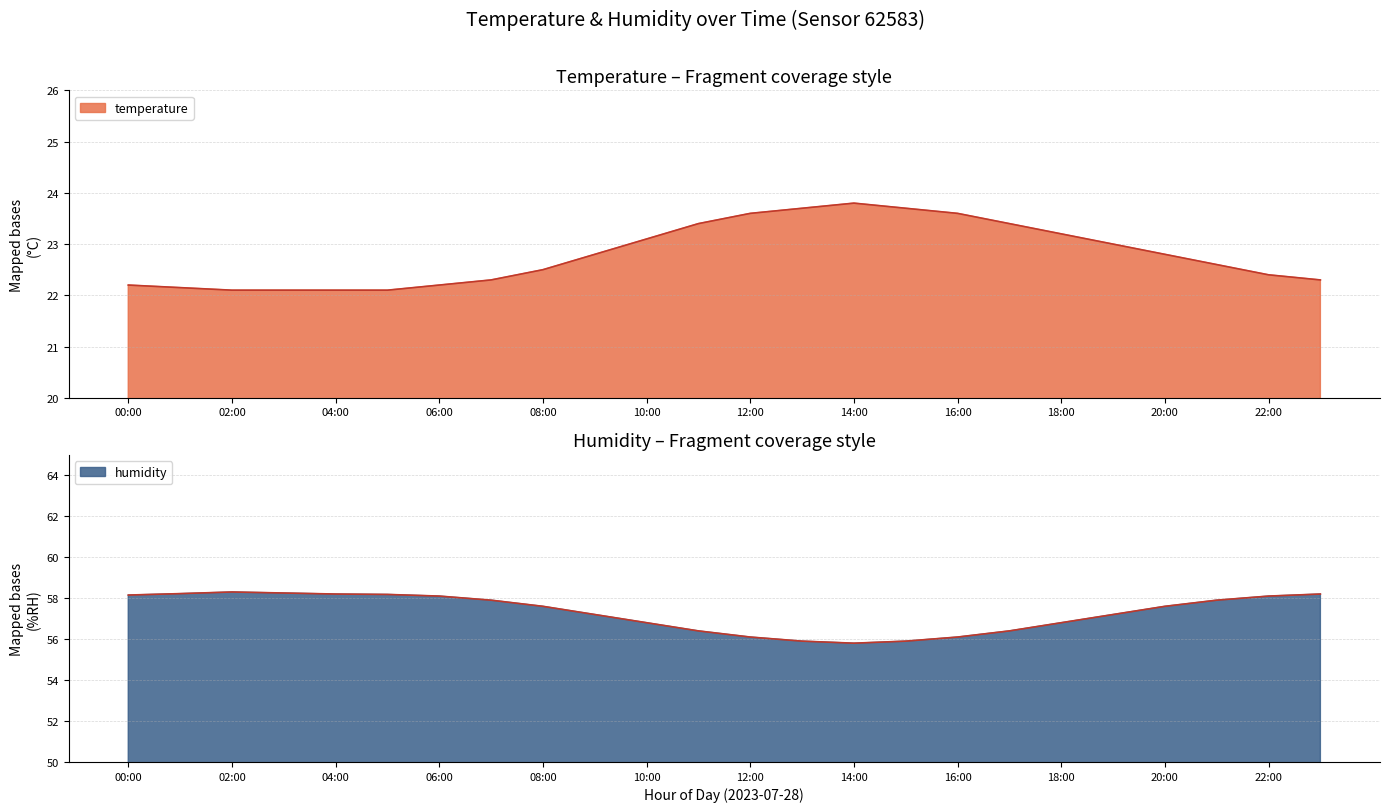

Rank the series at 23:00 from lowest to highest value.

temperature, humidity